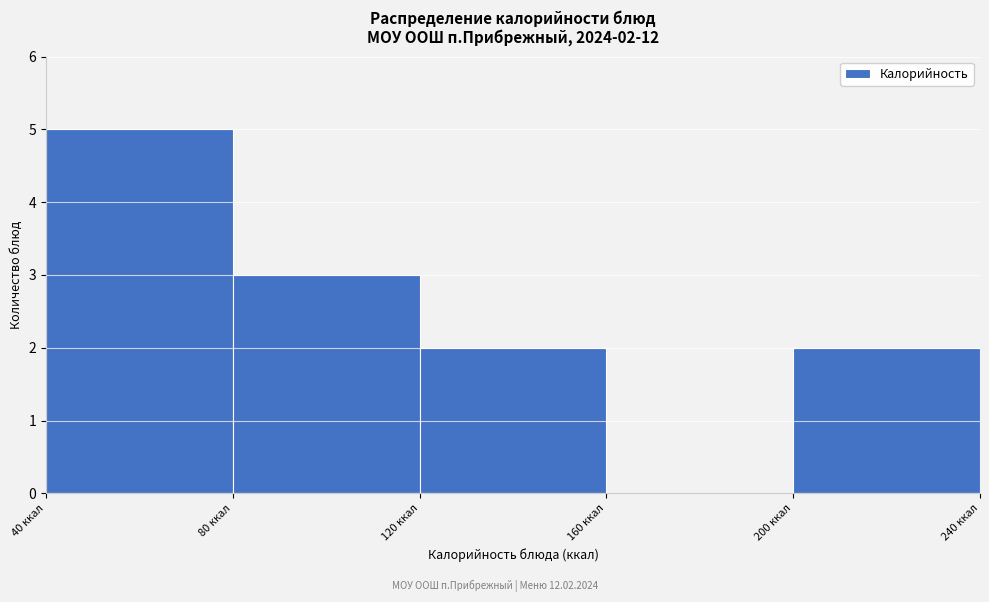

Over which range of the x-axis is the bar tallest?

40 to 80